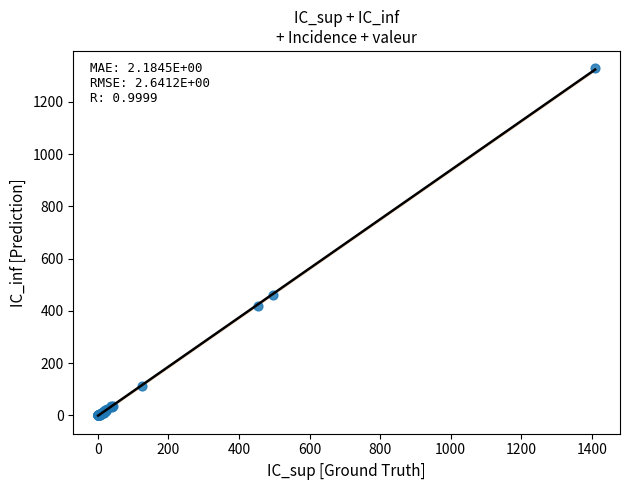

What Y value in the scatter plot is closest to 664?

460.2